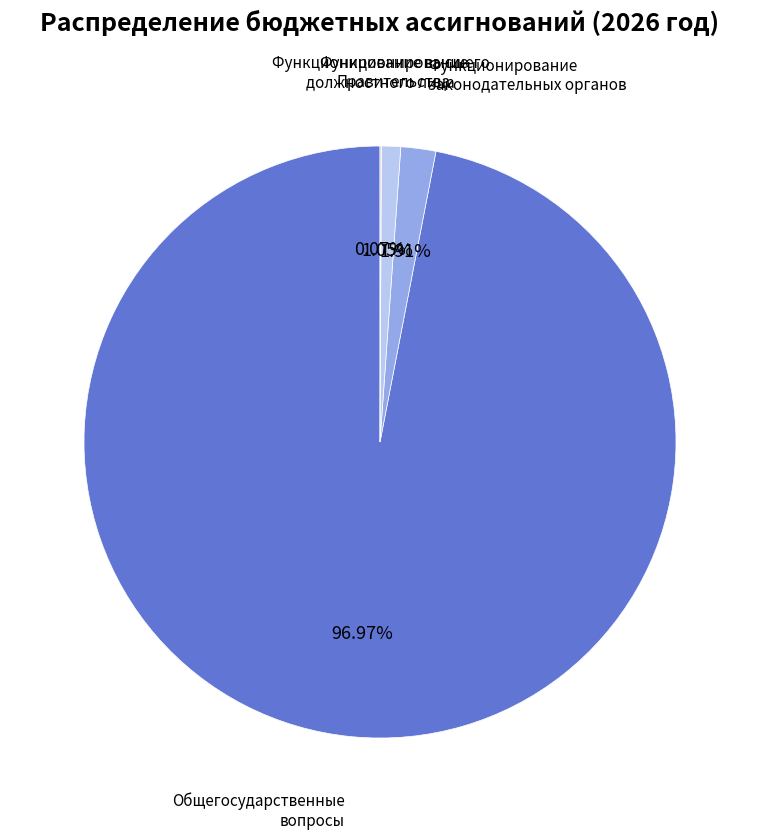

What is the largest slice in the pie chart?

Общегосударственные вопросы